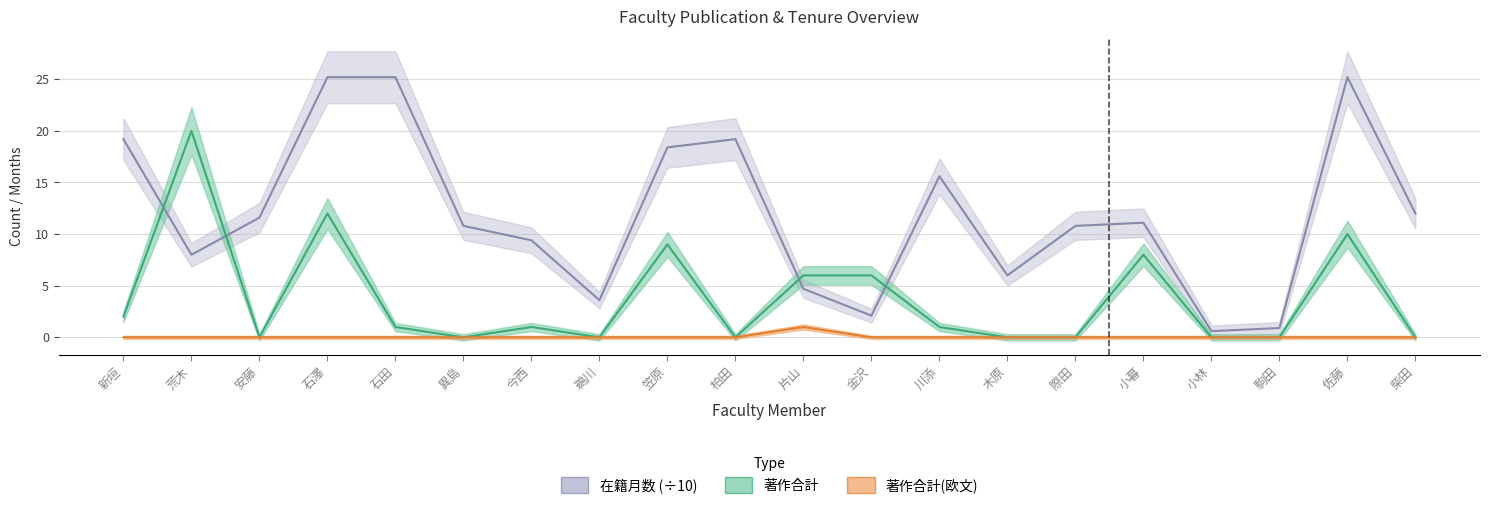

What is the average value of the 在籍月数 series?

12.0